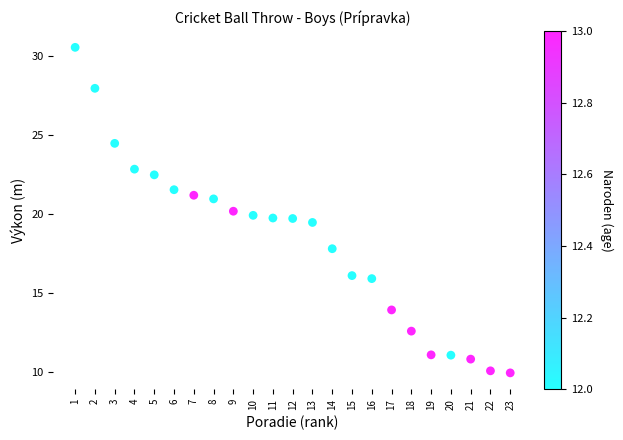

What is the range of Y values (max minus min)?

20.6